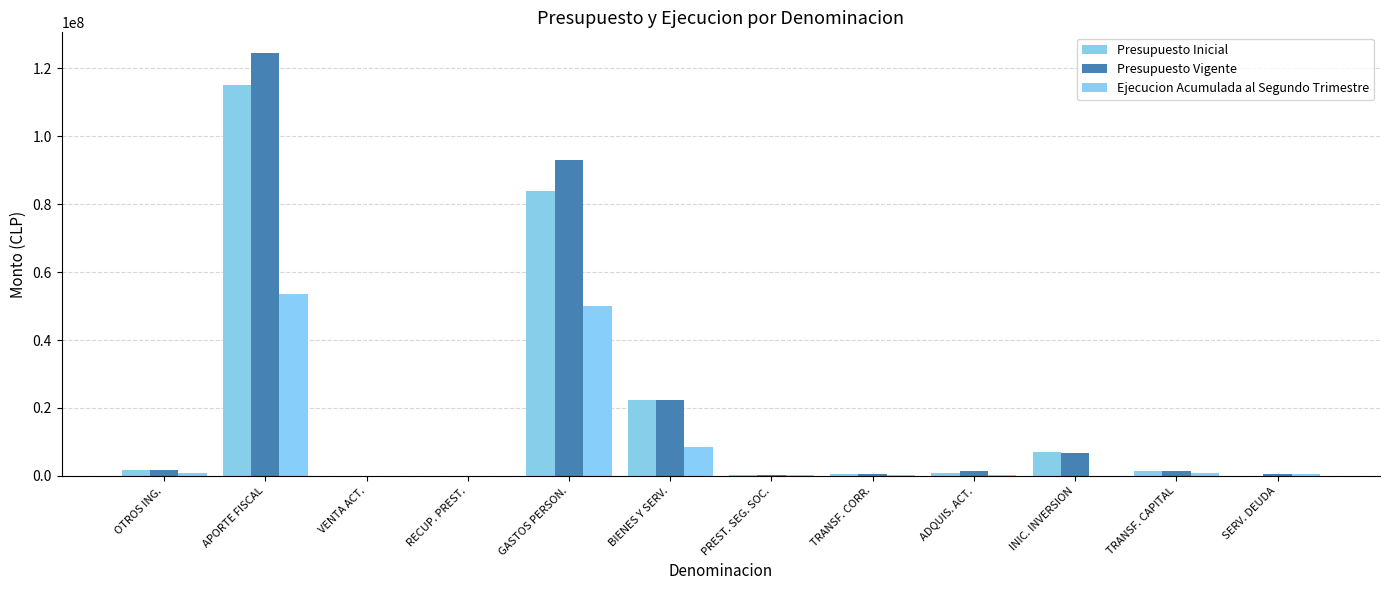

Read the Presupuesto Vigente value at APORTE FISCAL, to the nearest 100.

124311600